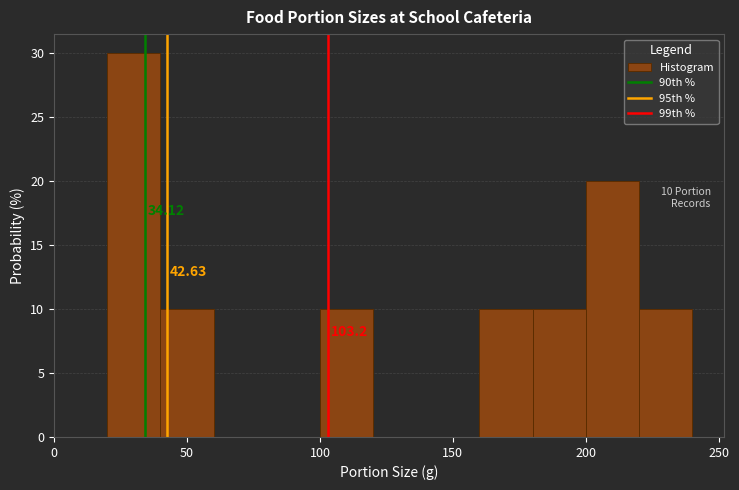

Which range on the x-axis has the tallest bar?

20 to 40